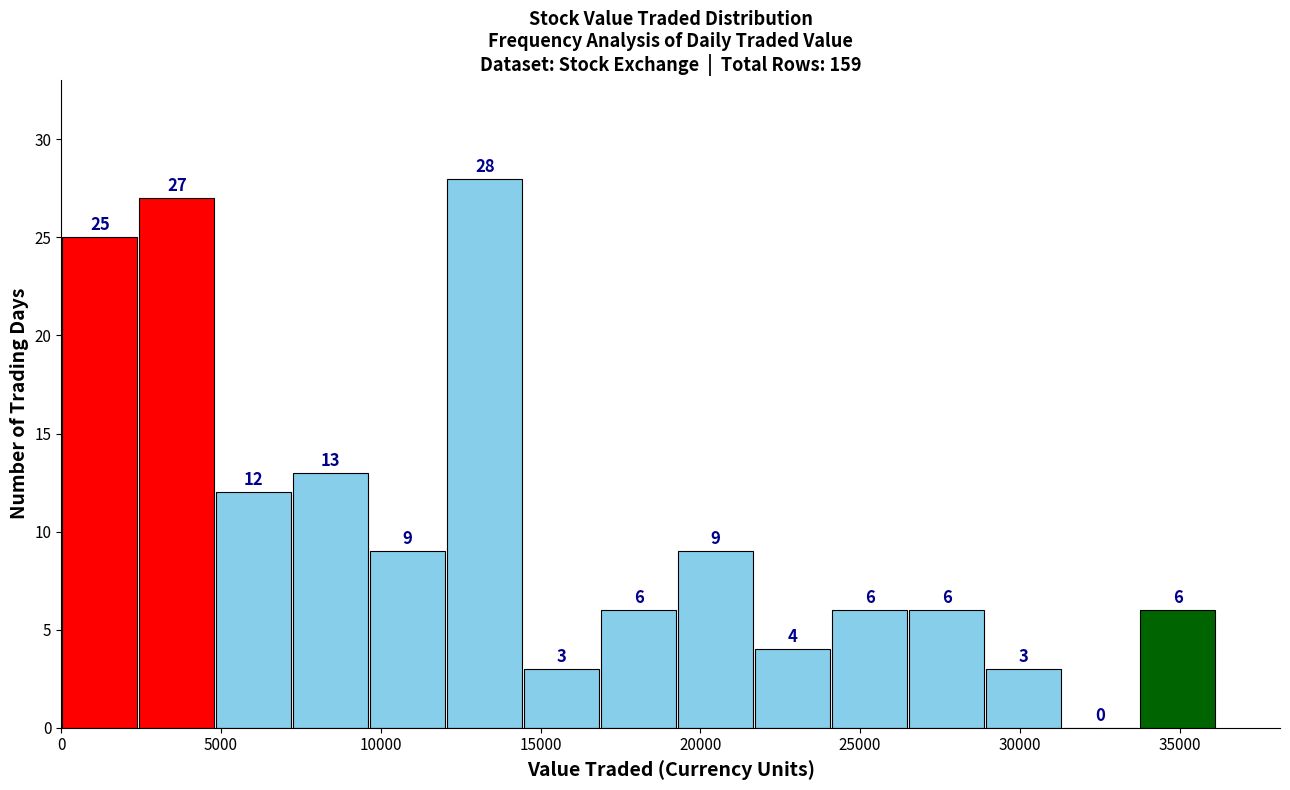

Reading left to right, list every bar in this chart as the range it spans on the x-axis followed by its height. The bar edges are not printed on the chart, so give them approximately, as read against the axis.

0 to 2500: 25
2500 to 5000: 27
5000 to 7000: 12
7000 to 9500: 13
9500 to 12000: 9
12000 to 14500: 28
14500 to 17000: 3
17000 to 19500: 6
19500 to 21500: 9
21500 to 24000: 4
24000 to 26500: 6
26500 to 29000: 6
29000 to 31500: 3
31500 to 33500: 0
33500 to 36000: 6